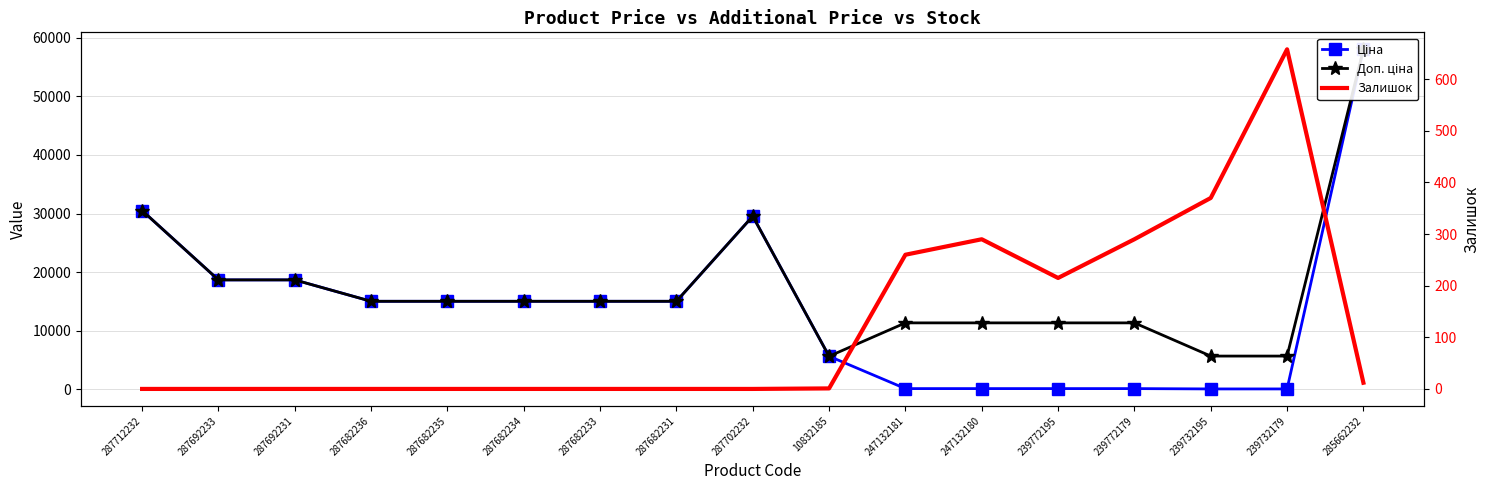

What is the greatest value displayed?

58037.0